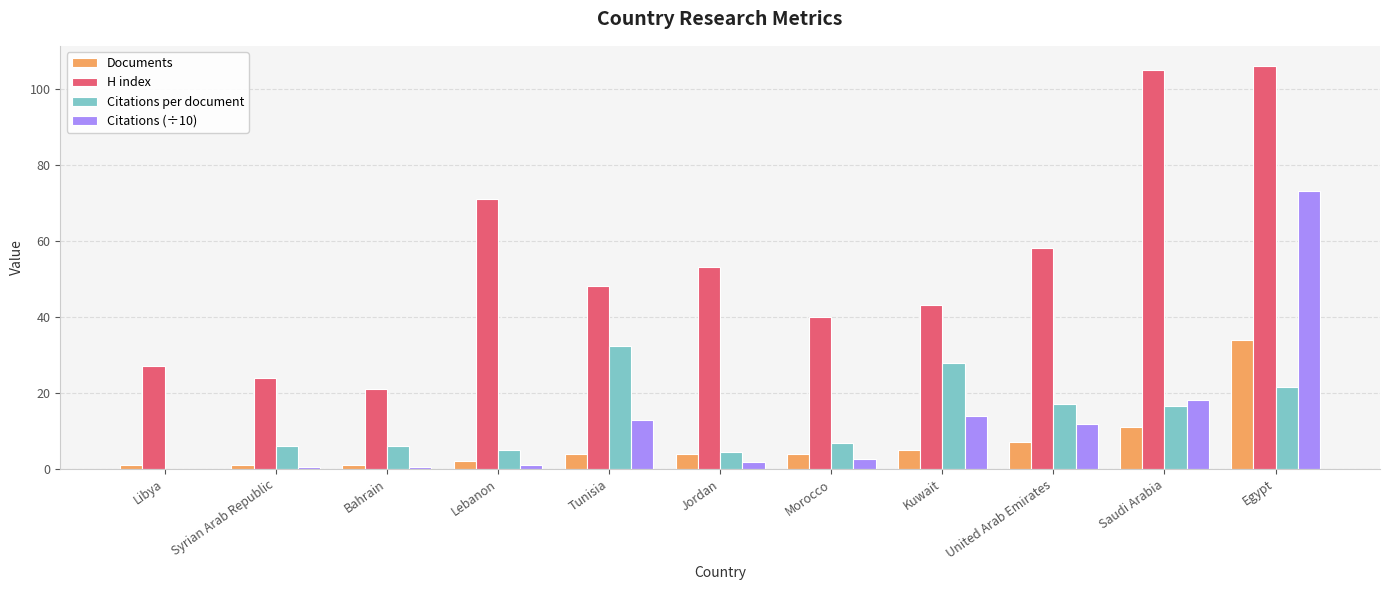

At which label does H index reach its peak?

Egypt